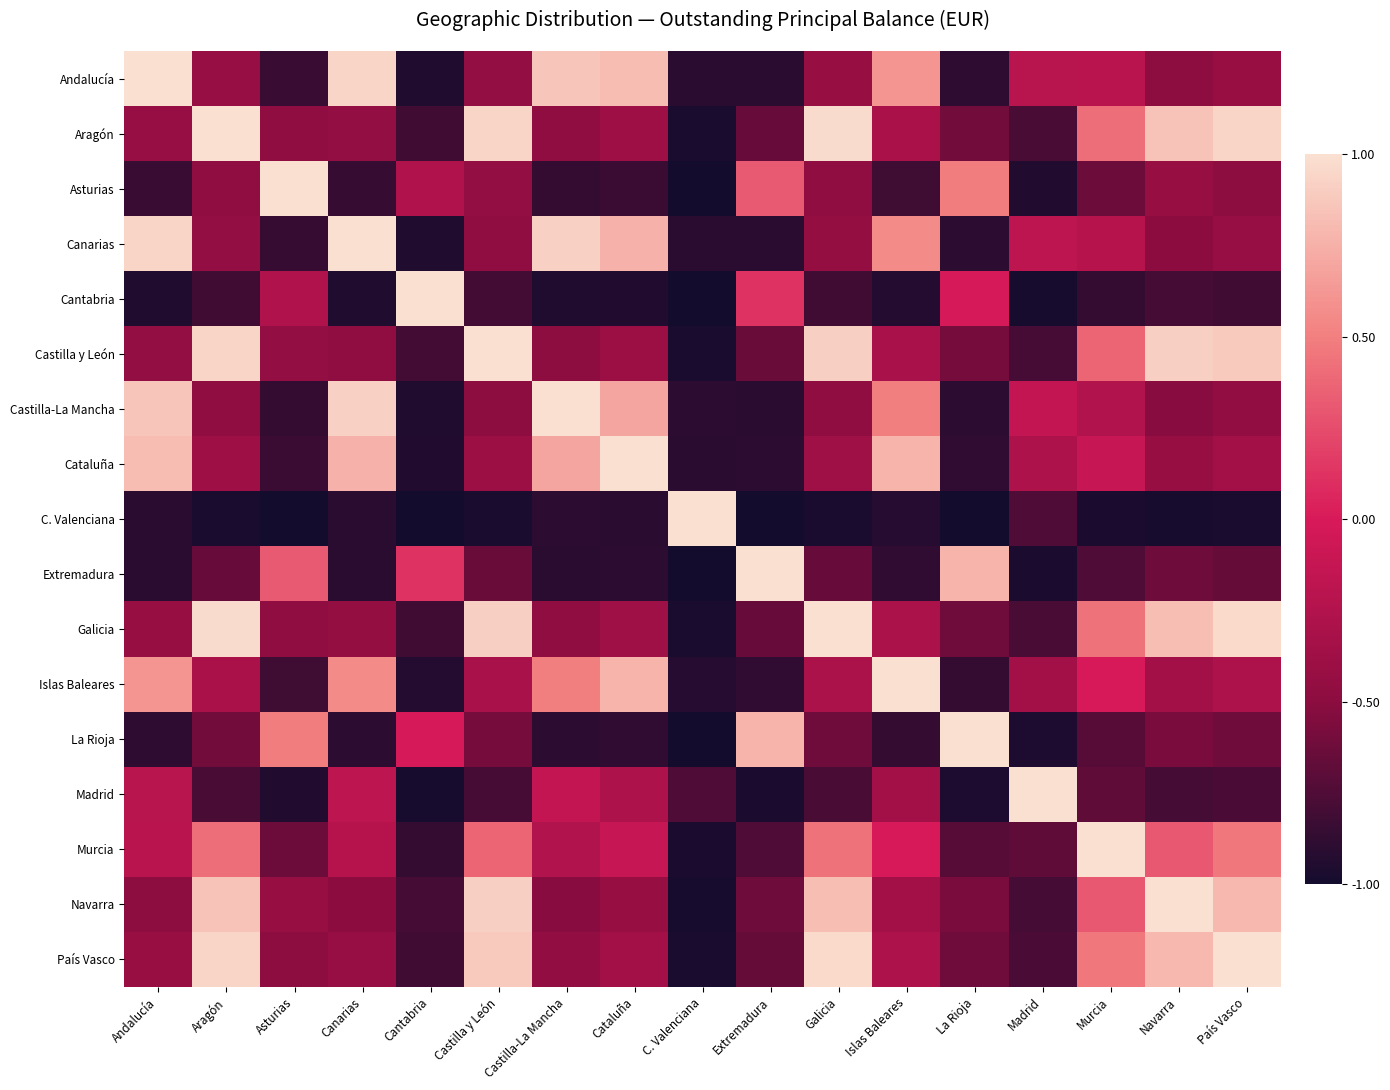

Is it true that Aragón equals -0.3 at C. Valenciana?

False